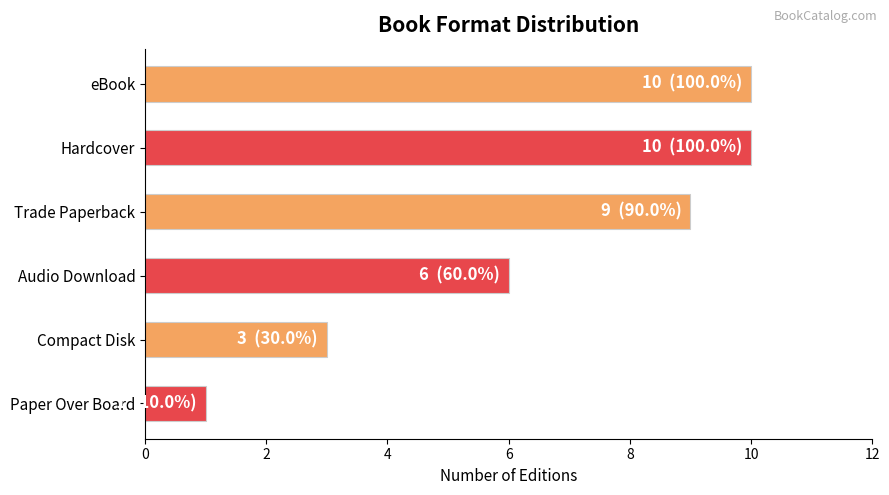

At which label is the value closest to 5?

Audio Download